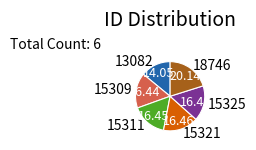

Approximately how many times larger is the value at 15309 compared to 13082?

1.2